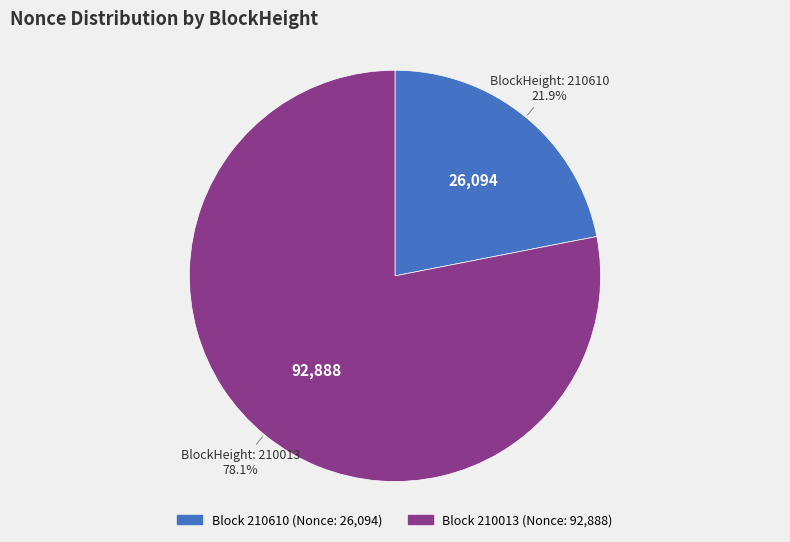

To the nearest percent, what is the average slice percentage?

50%